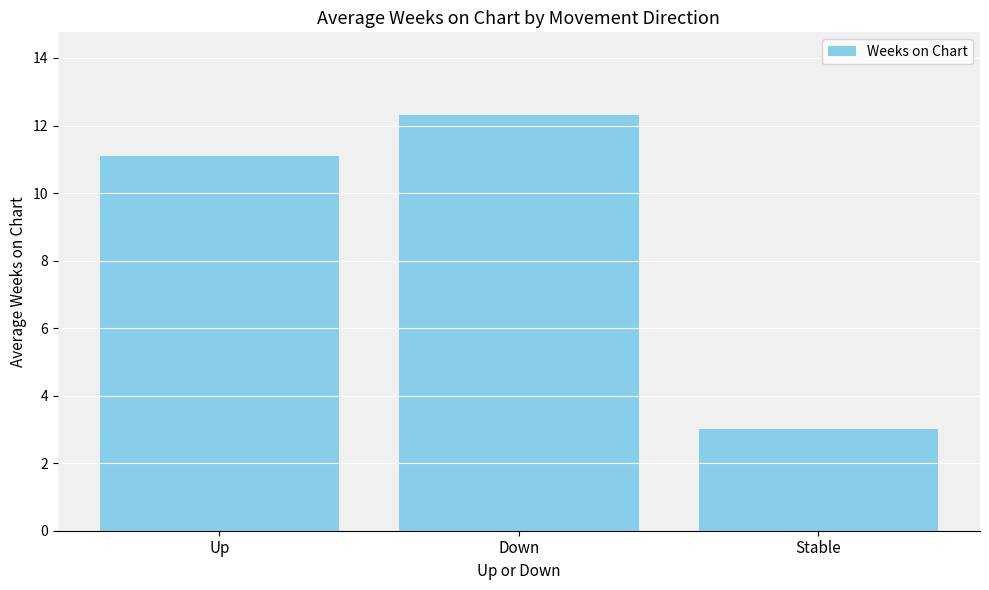

What position from the left is Stable?

3